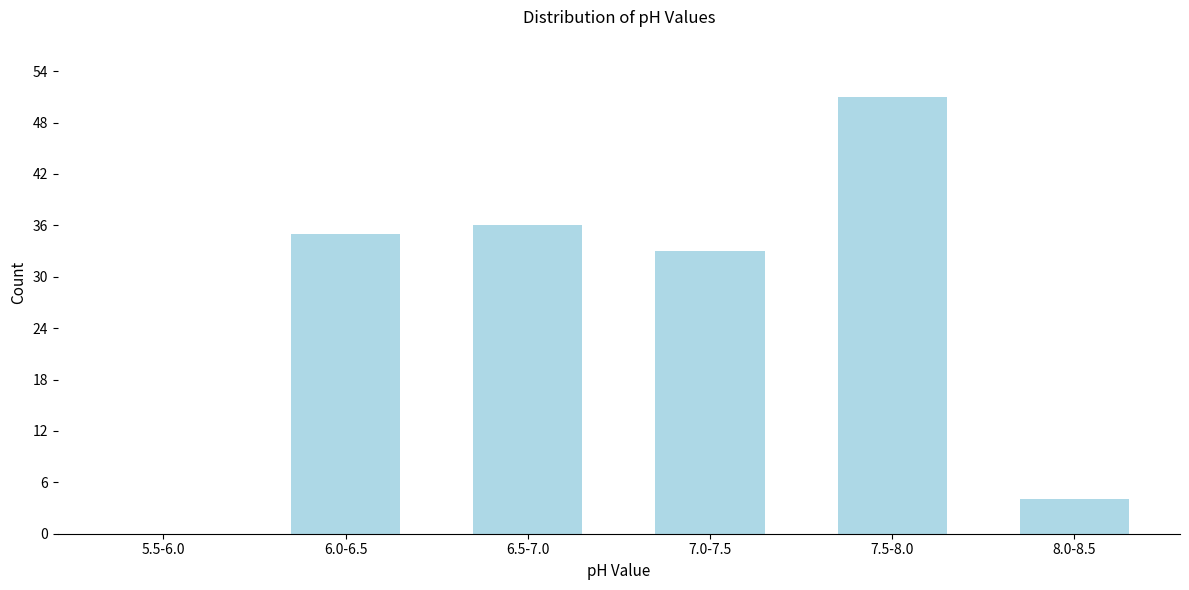

Reading left to right, extract all data points from this chart.

5.5-6.0=0	6.0-6.5=35	6.5-7.0=36	7.0-7.5=33	7.5-8.0=51	8.0-8.5=4